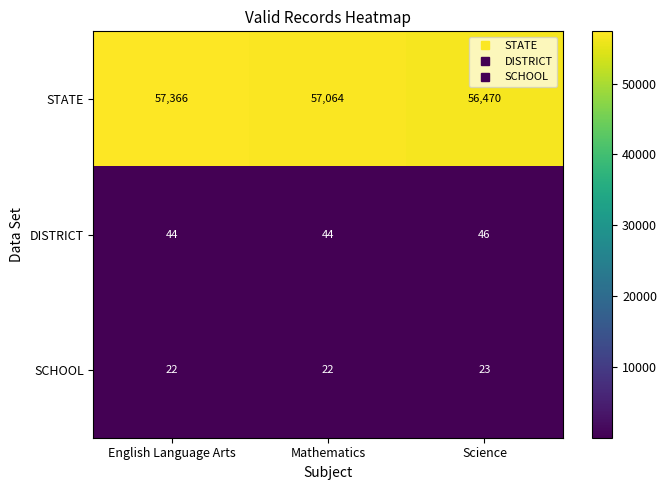

At which label does STATE first exceed 57064?

English Language Arts